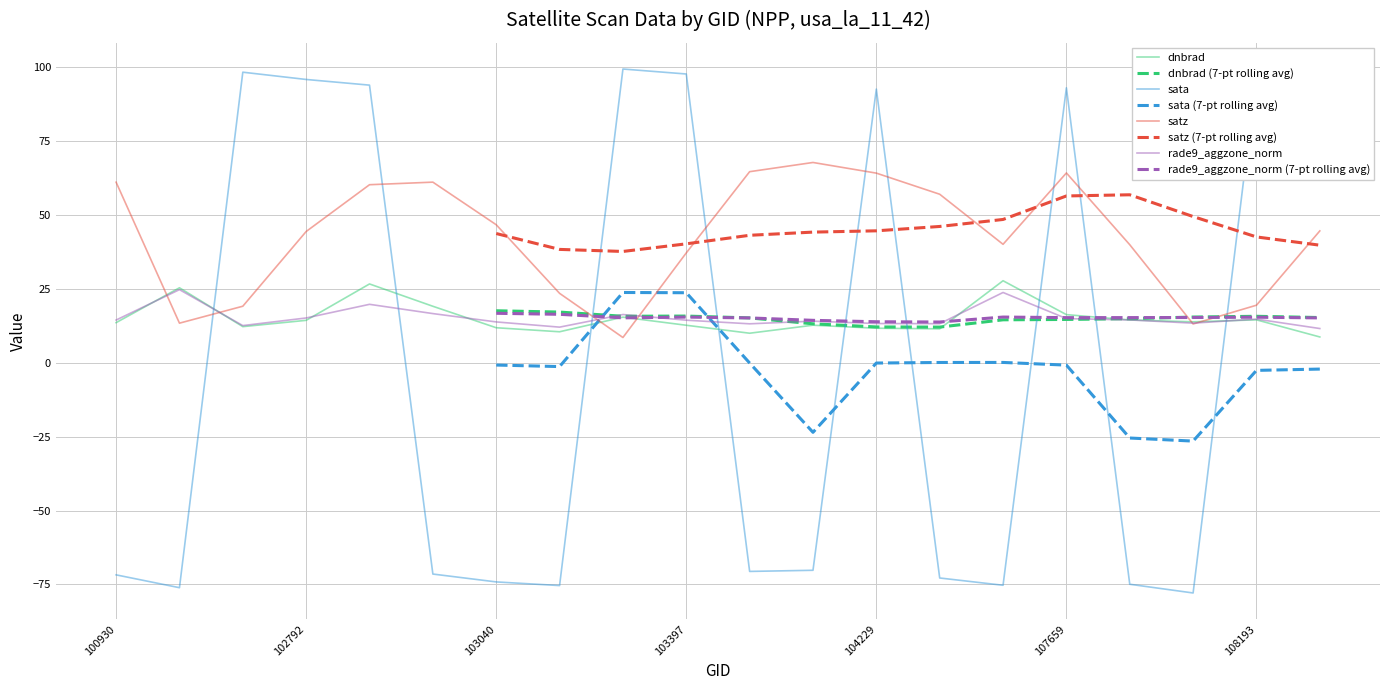

List the labels in order of rade9_aggzone_norm value, largest first.

102551, 104355, 102912, 102919, 103279, 102792, 107659, 108193, 107843, 100930, 103397, 104119, 103040, 108015, 104229, 104236, 103524, 102671, 103160, 108369